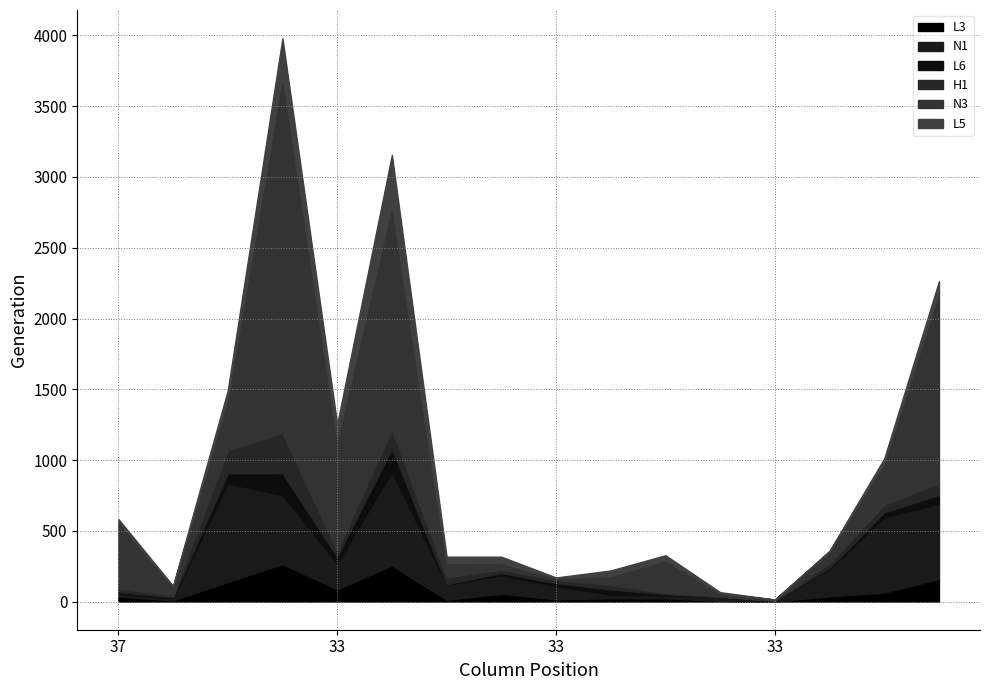

What are all the series names shown in the legend?

L3, N1, L6, H1, N3, L5